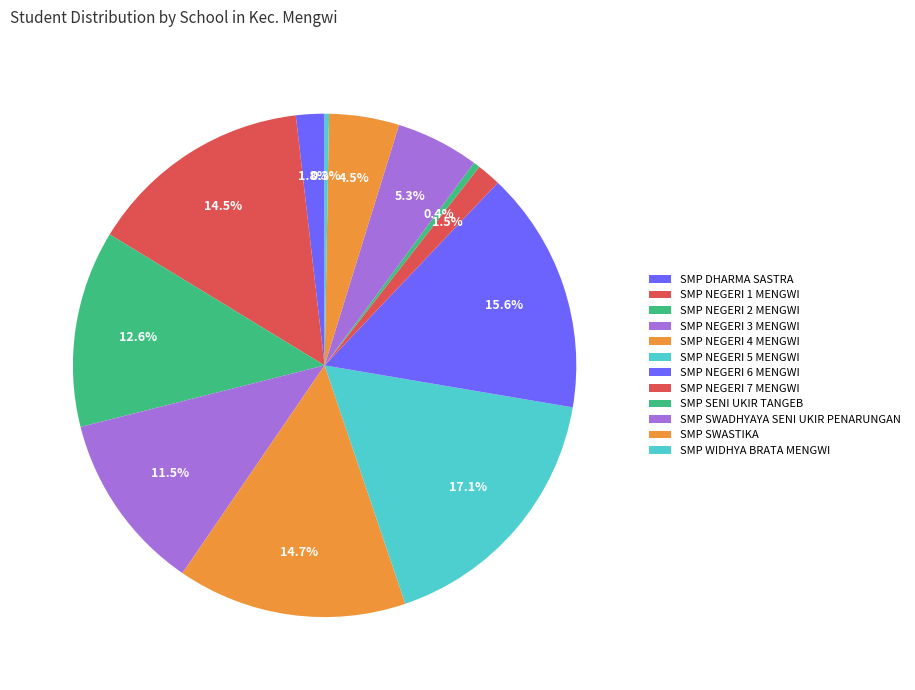

Rank the categories by value from lowest to highest.

SMP WIDHYA BRATA MENGWI, SMP SENI UKIR TANGEB, SMP NEGERI 7 MENGWI, SMP DHARMA SASTRA, SMP SWASTIKA, SMP SWADHYAYA SENI UKIR PENARUNGAN, SMP NEGERI 3 MENGWI, SMP NEGERI 2 MENGWI, SMP NEGERI 1 MENGWI, SMP NEGERI 4 MENGWI, SMP NEGERI 6 MENGWI, SMP NEGERI 5 MENGWI